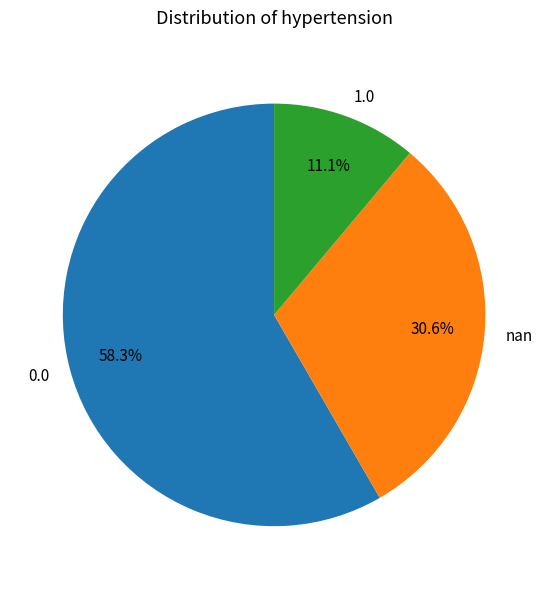

What is the ratio of the value at 0.0 to the value at nan?

1.9